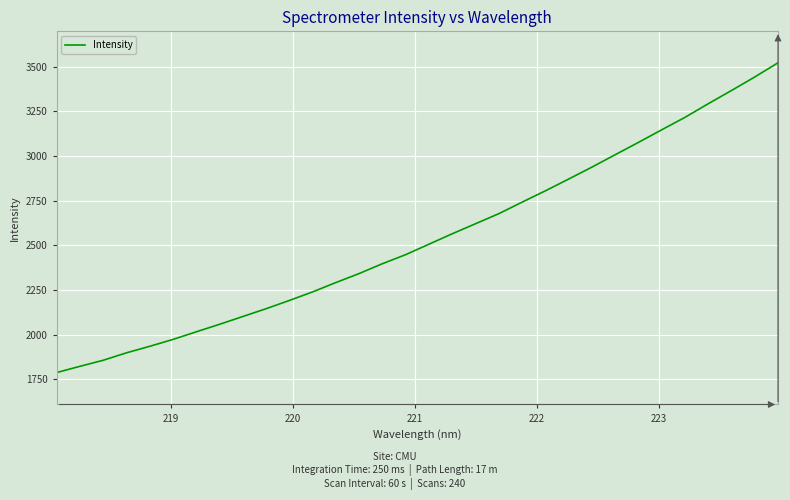

What is the difference between the maximum and minimum values?

1734.8